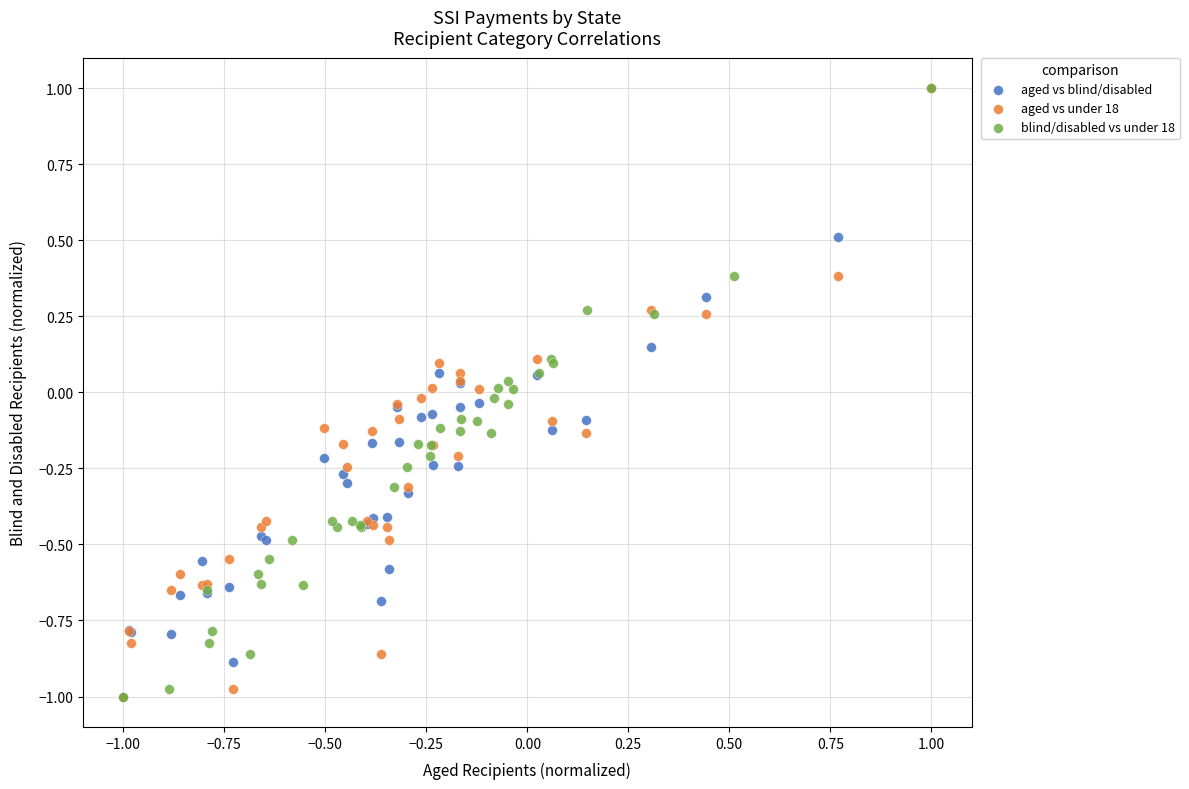

What are all the series names shown in the legend?

aged vs blind/disabled, aged vs under 18, blind/disabled vs under 18